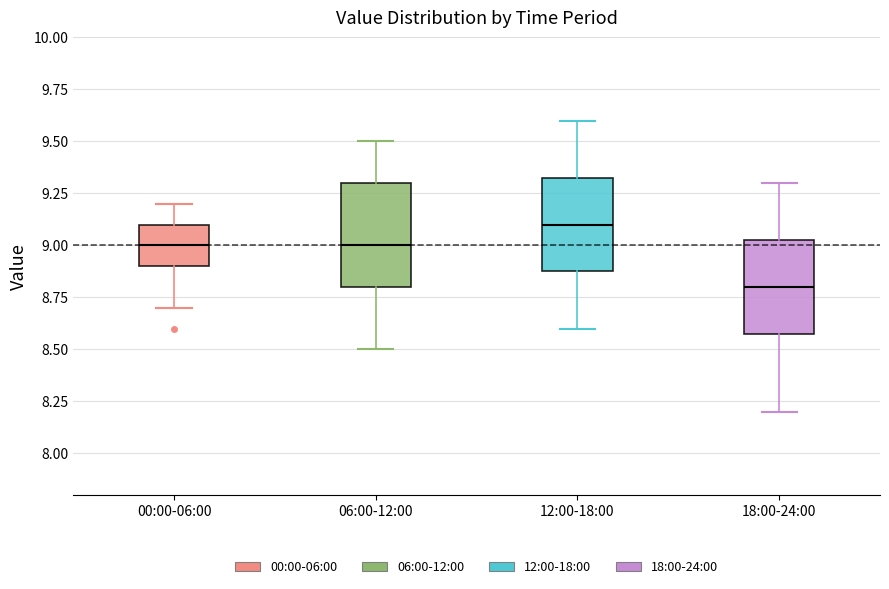

Reading left to right, transcribe this box plot: for each box, give where its median line is, the range the box spans, and where its two whiskers end, as read against the y-axis. The values are not printed on the chart, so give them approximately, as read against the axis.

00:00-06:00: median 9.00, box 8.90 to 9.10, whiskers 8.70 to 9.20
06:00-12:00: median 9.00, box 8.80 to 9.30, whiskers 8.50 to 9.50
12:00-18:00: median 9.10, box 8.90 to 9.35, whiskers 8.60 to 9.60
18:00-24:00: median 8.80, box 8.60 to 9.05, whiskers 8.20 to 9.30